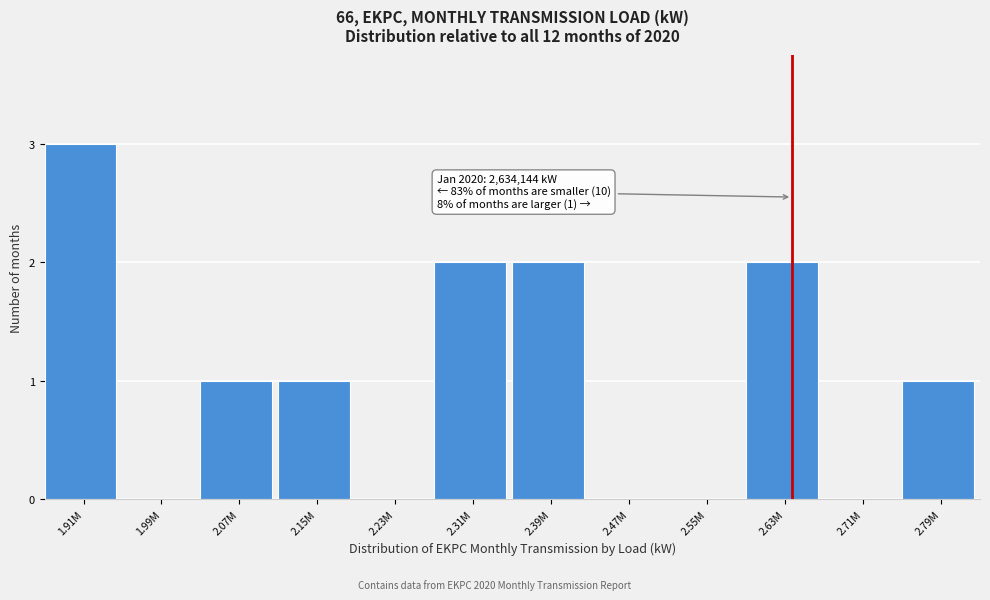

What is the sum of the values at 2.07M and 2.31M?

3